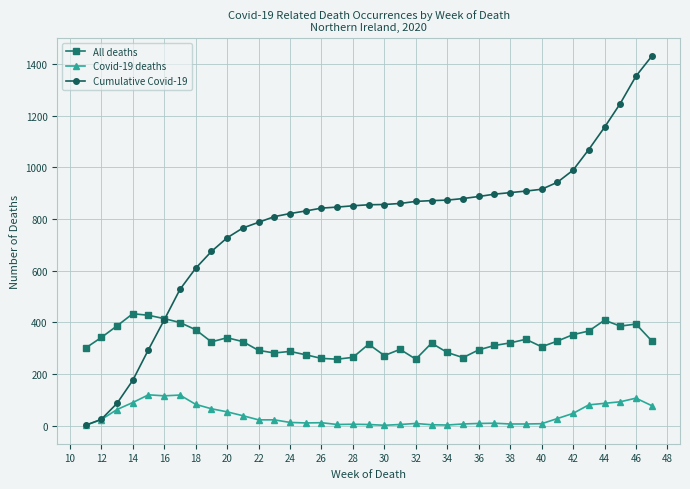

True or false: Covid-19 deaths has more than 0 interior local peaks.

True